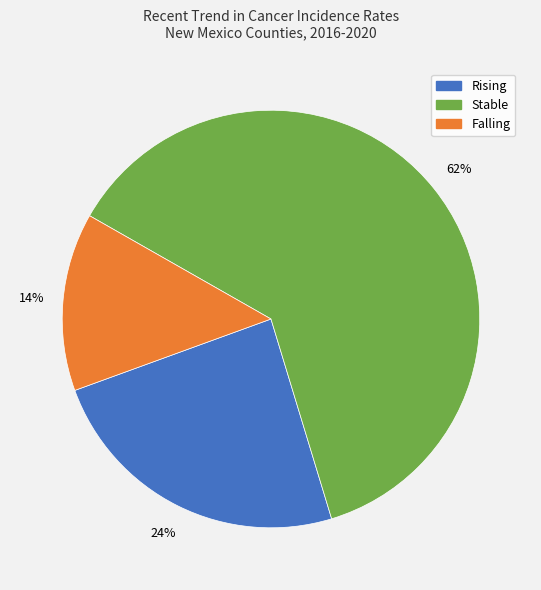

To the nearest percent, what is the average slice percentage?

33%